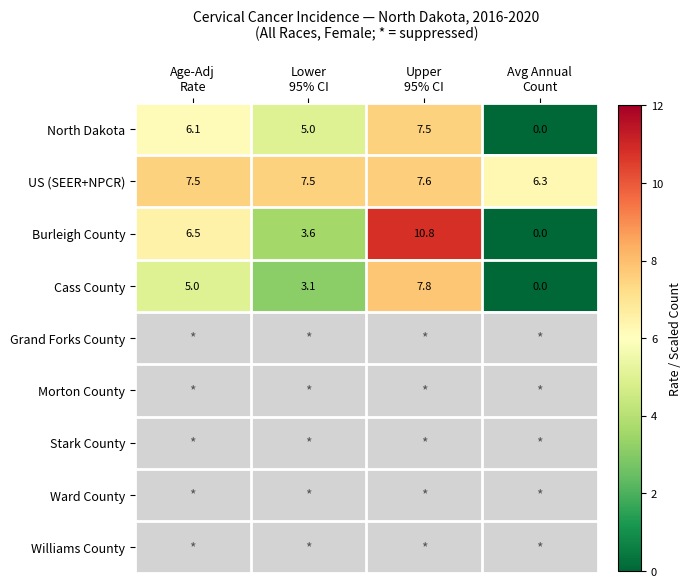

What is the average value of the Cass County series?

4.0